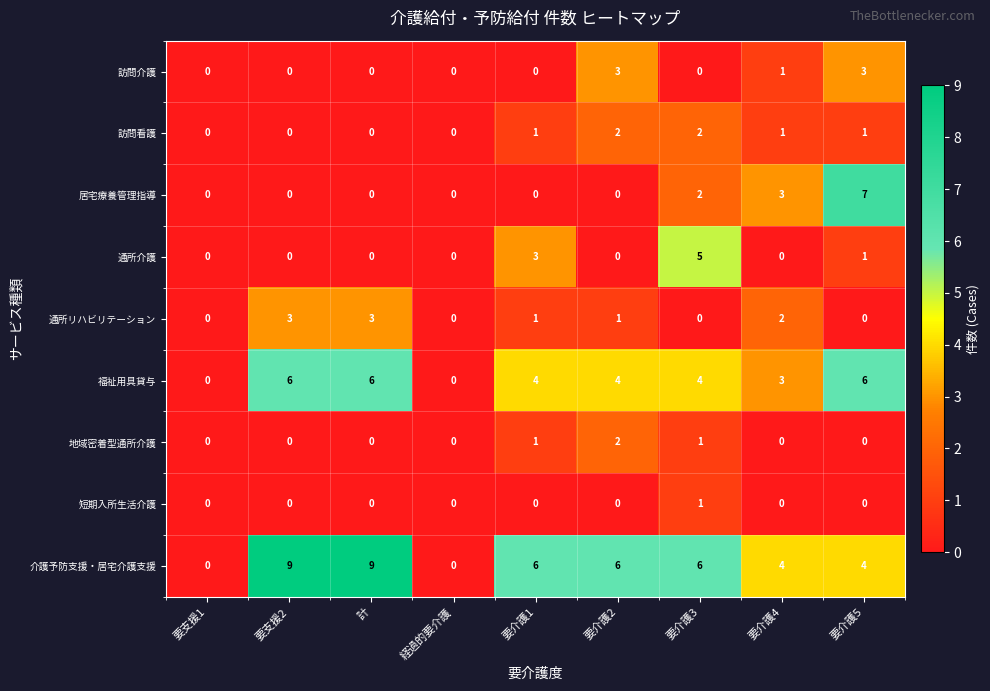

Which series changed the most between 経過的要介護 and 要介護4?

介護予防支援・居宅介護支援